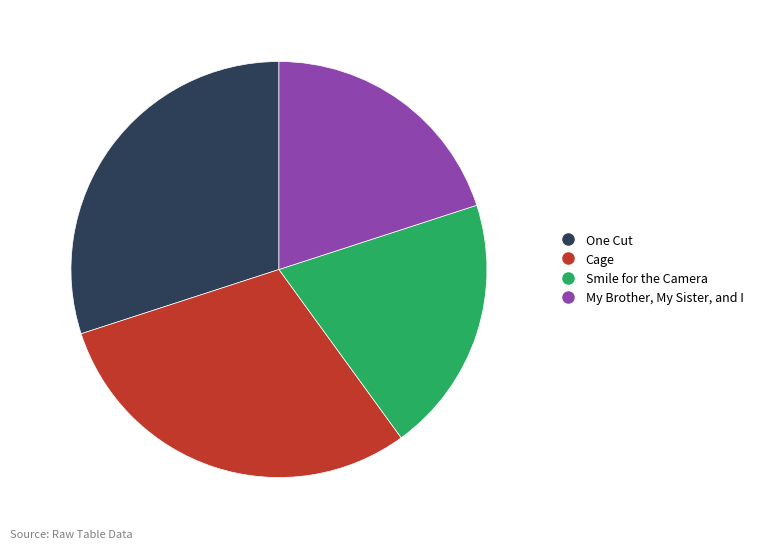

Does Cage account for over 50% of the chart?

No